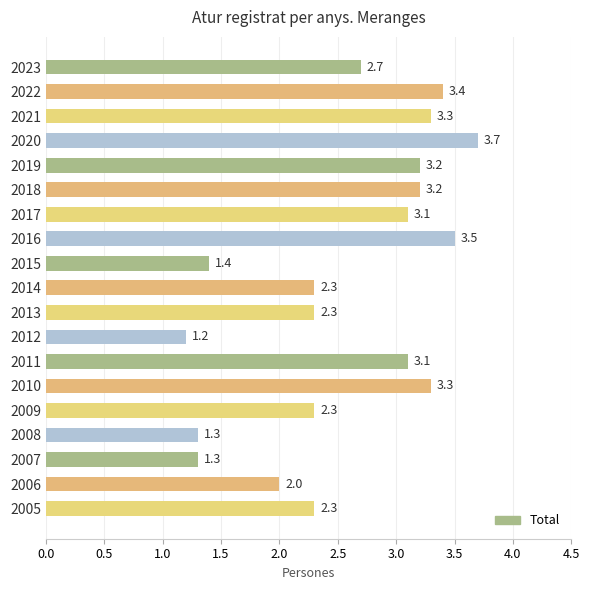

What is the sum of all values?

48.9